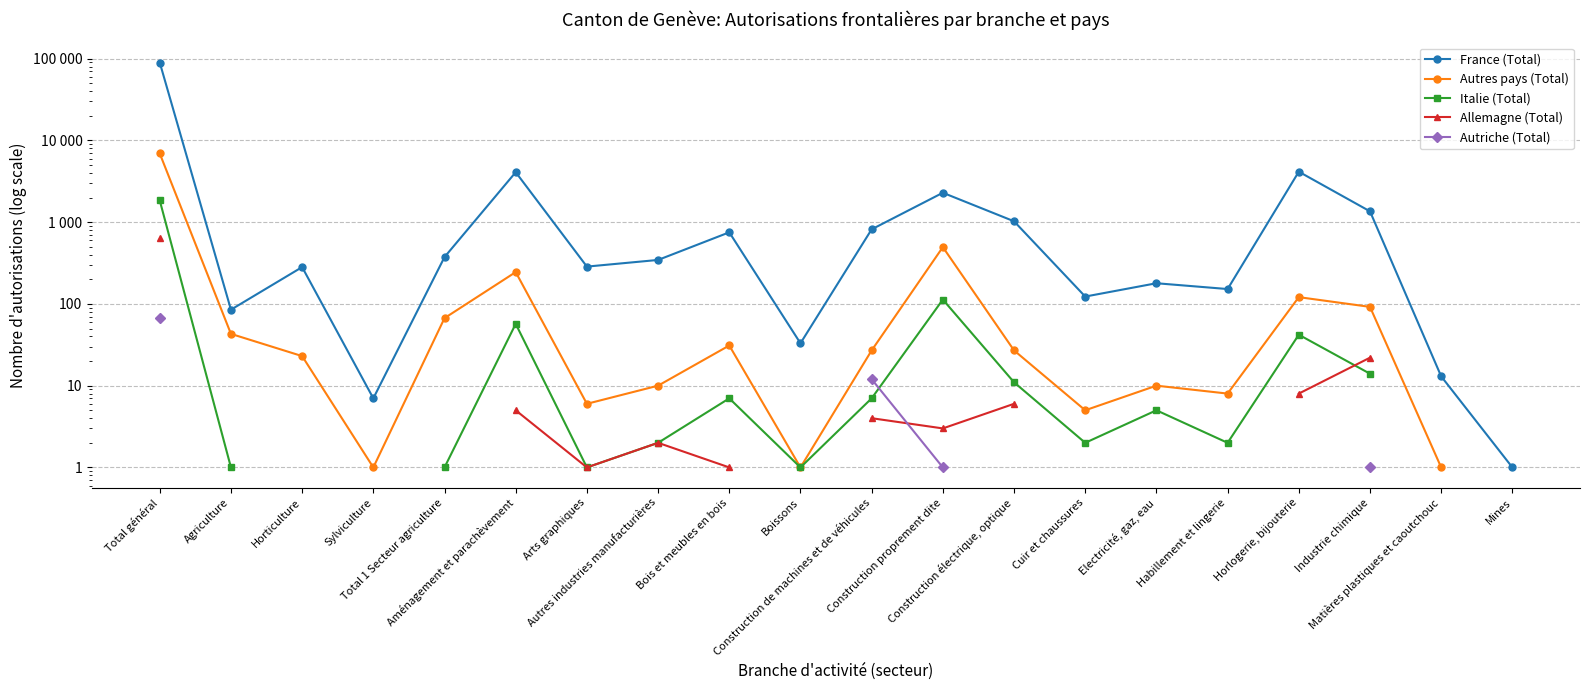

Which series has the largest range (max minus min)?

France (Total)